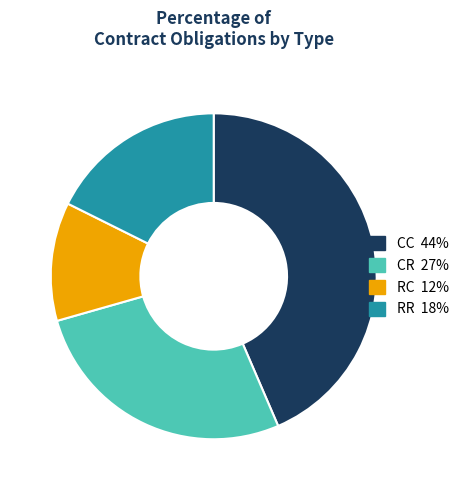

Count the number of slices in the pie.

4